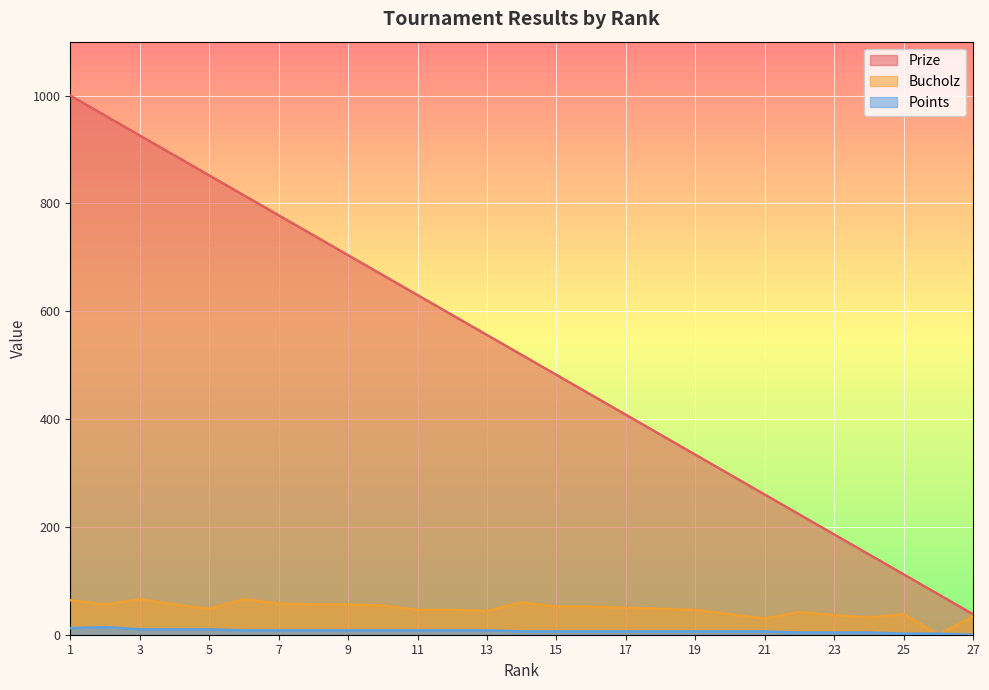

What is the total value across all series at 1?

1076